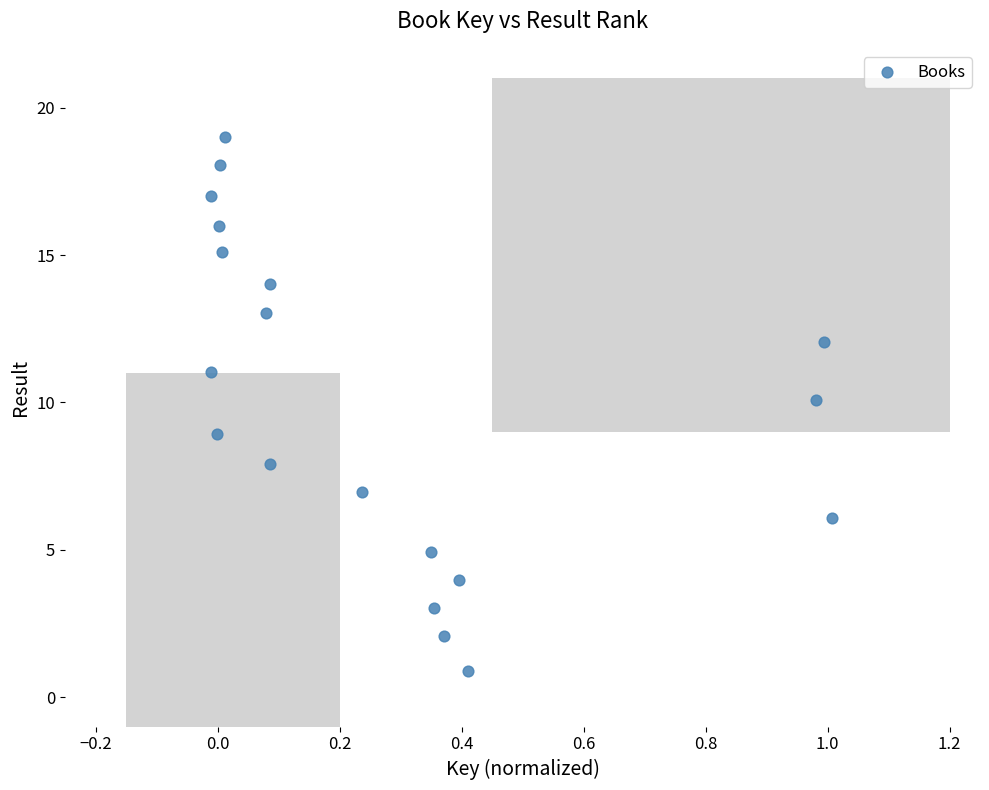

What is the range of Y values (max minus min)?

18.1